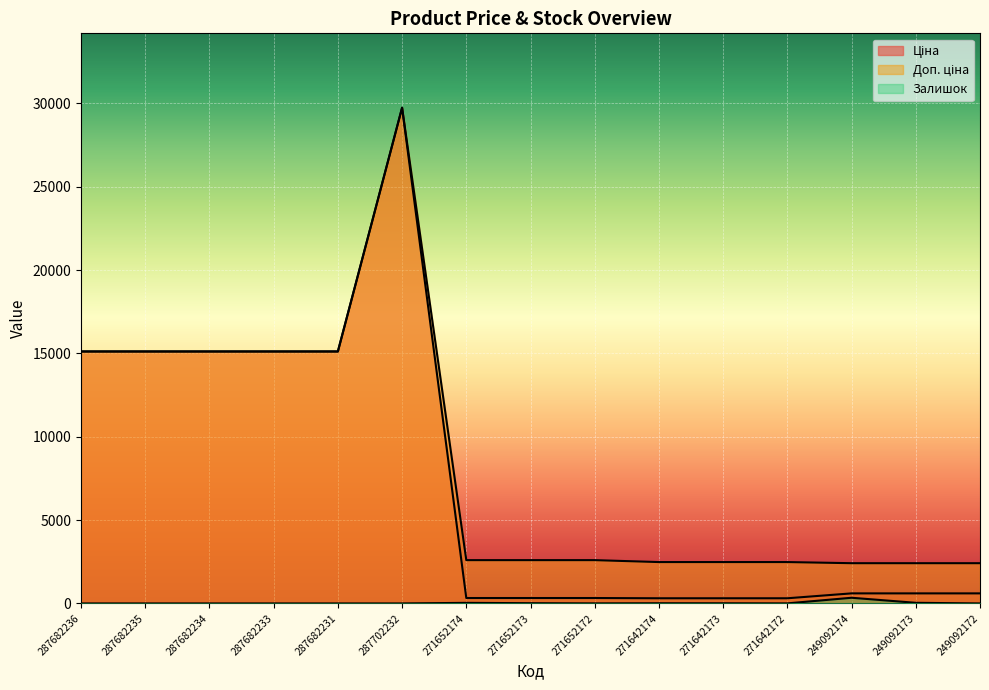

List the series in order of their peak value, lowest first.

Залишок, Ціна, Доп. ціна